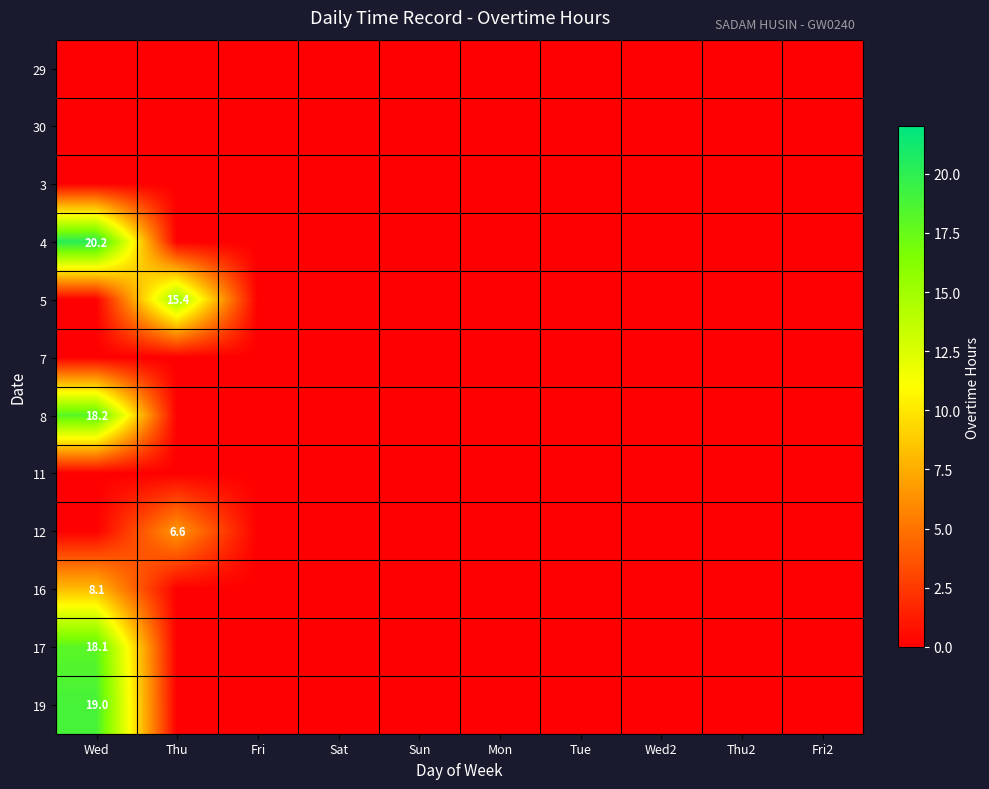

Which label corresponds to the smallest value in the chart?

Wed